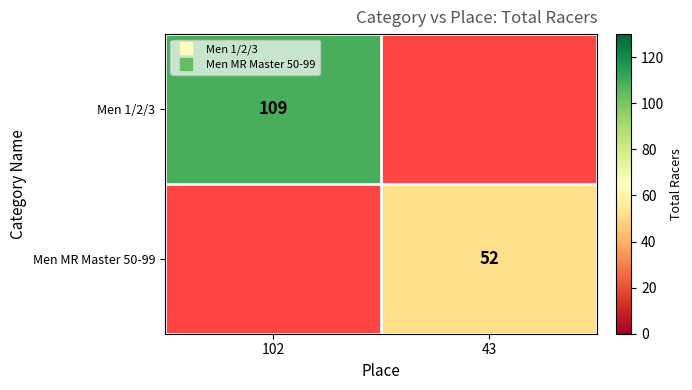

At how many categories does at least one series exceed 73?

1